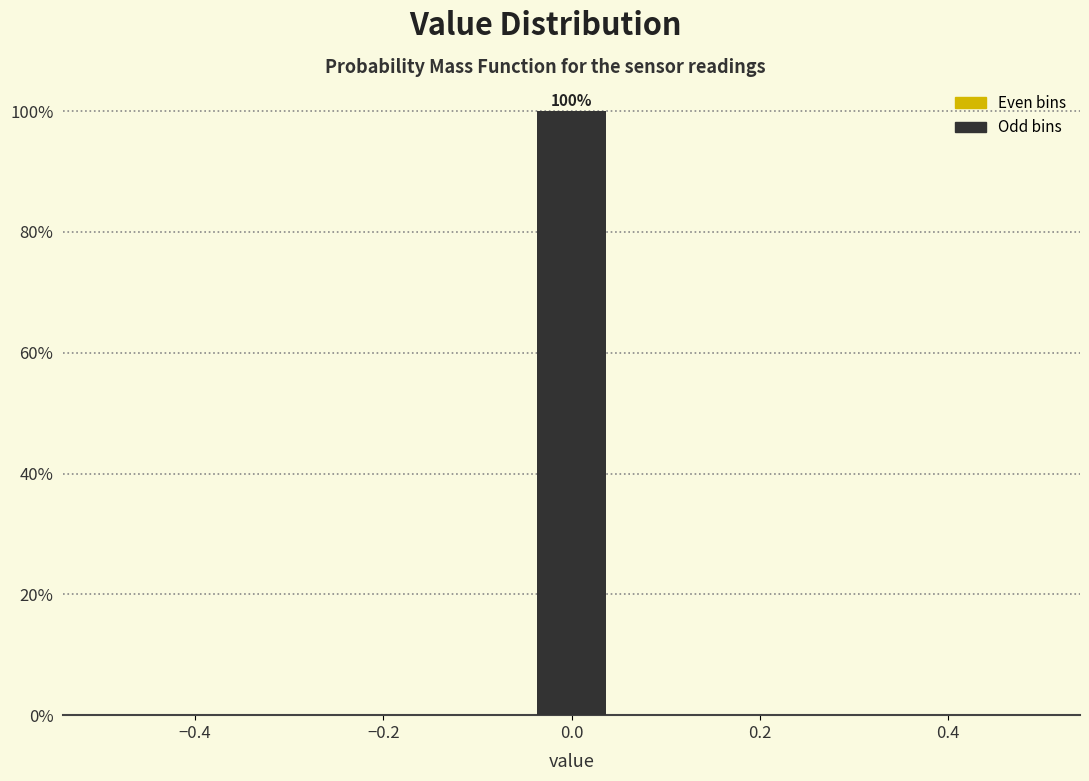

Which range on the x-axis has the tallest bar?

-0.04 to 0.04